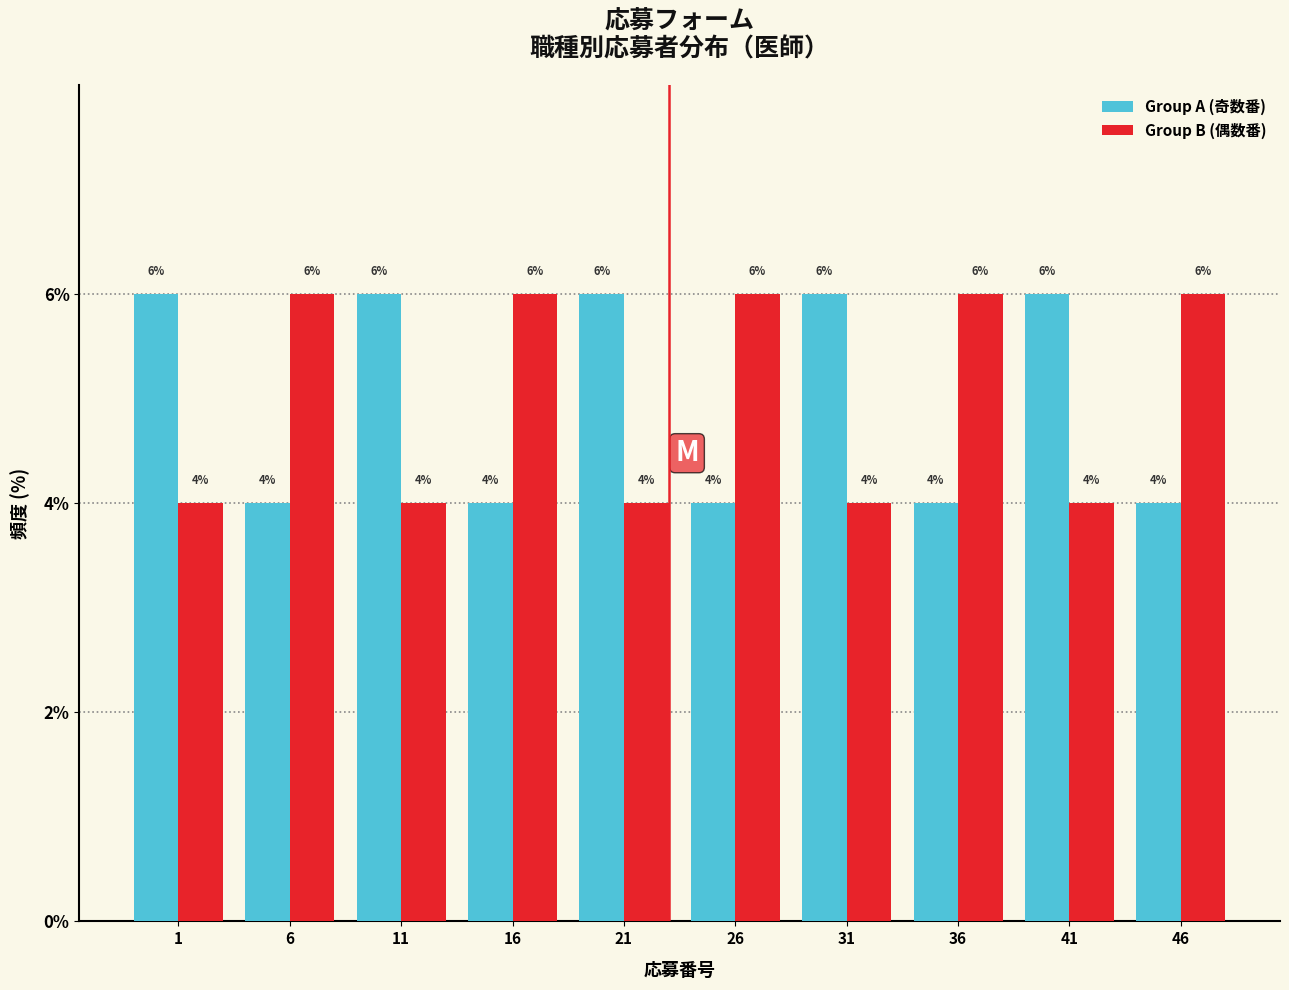

Reading left to right, list all the values displayed in this chart.

Group A (奇数番): 6	4	6	4	6	4	6	4	6	4
Group B (偶数番): 4	6	4	6	4	6	4	6	4	6